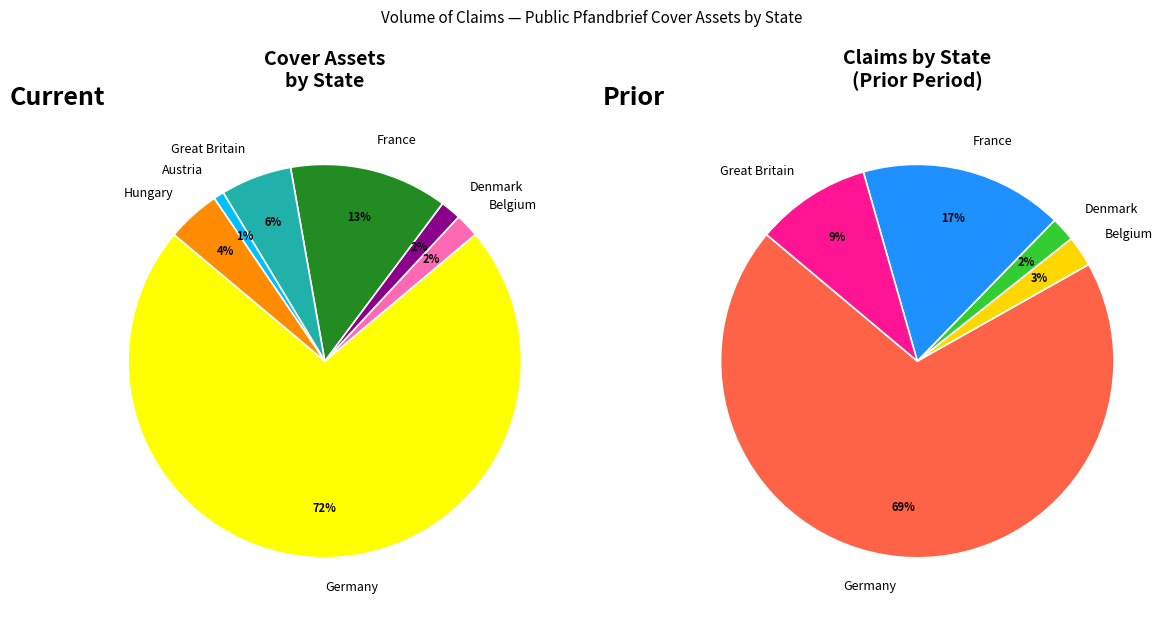

Which category accounts for the majority?

Germany